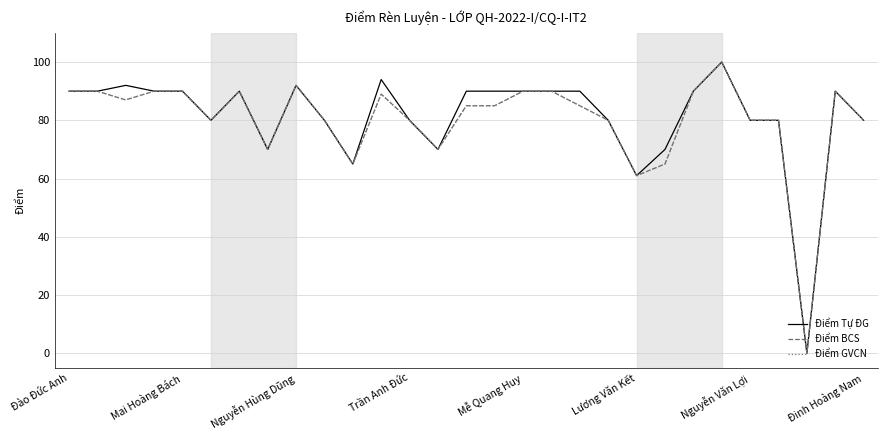

What is the greatest value displayed?

100